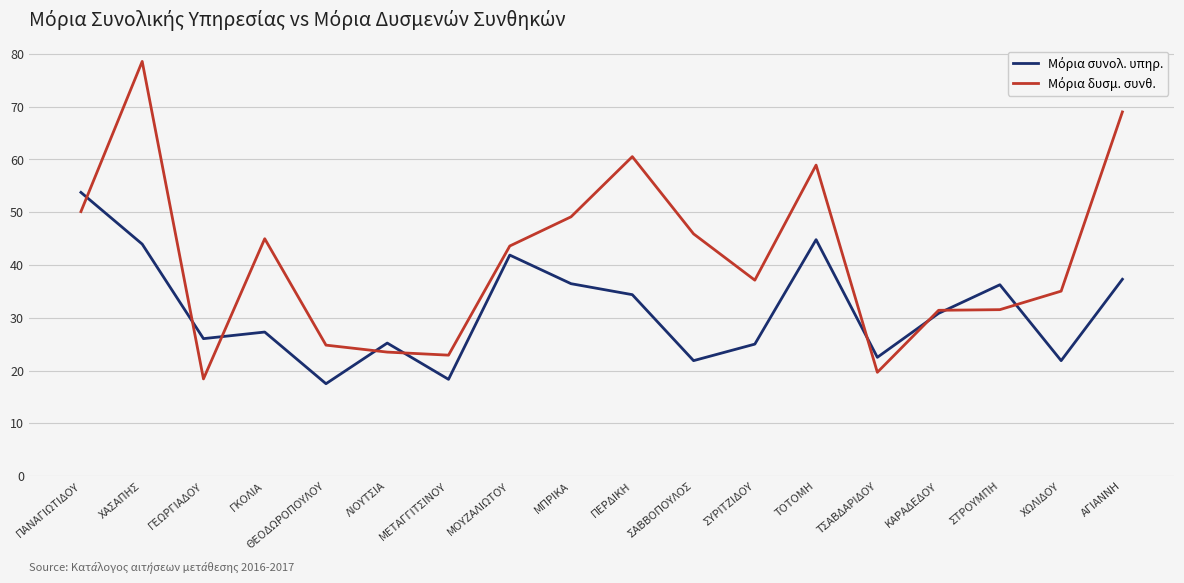

At which category is the sum across all series the highest?

ΧΑΣΑΠΗΣ